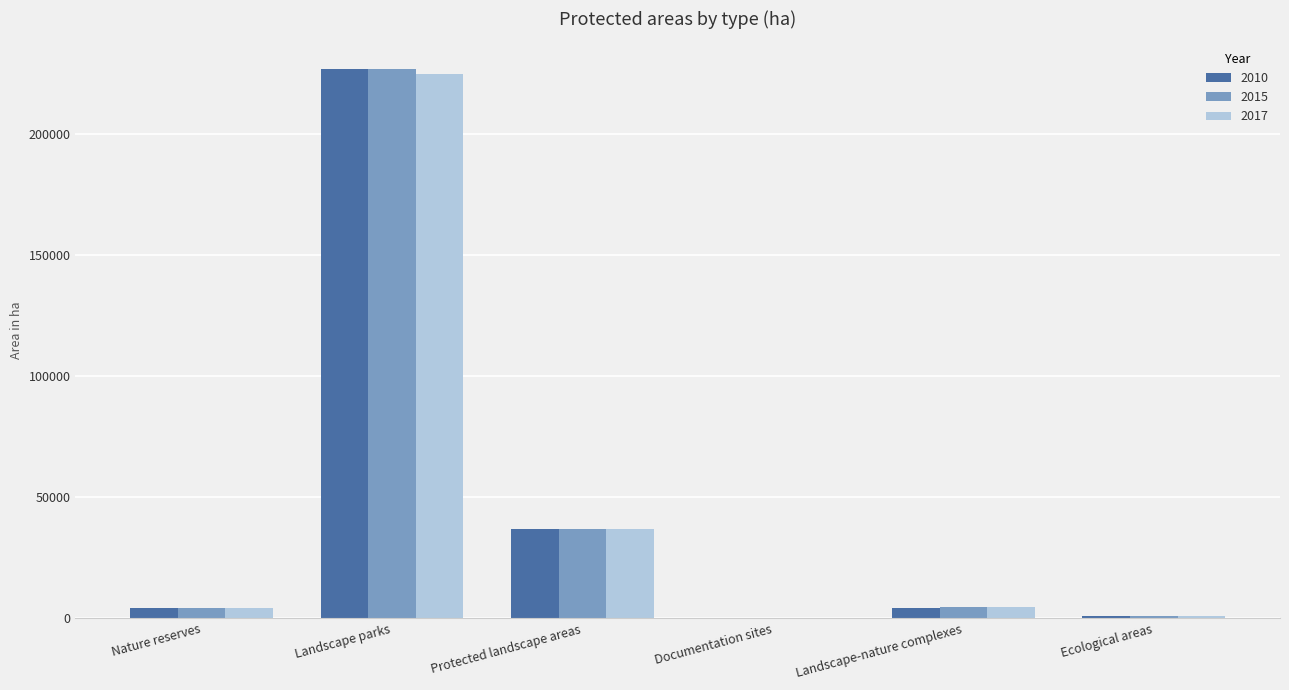

Between Landscape parks and Protected landscape areas, which series saw the biggest shift?

2010